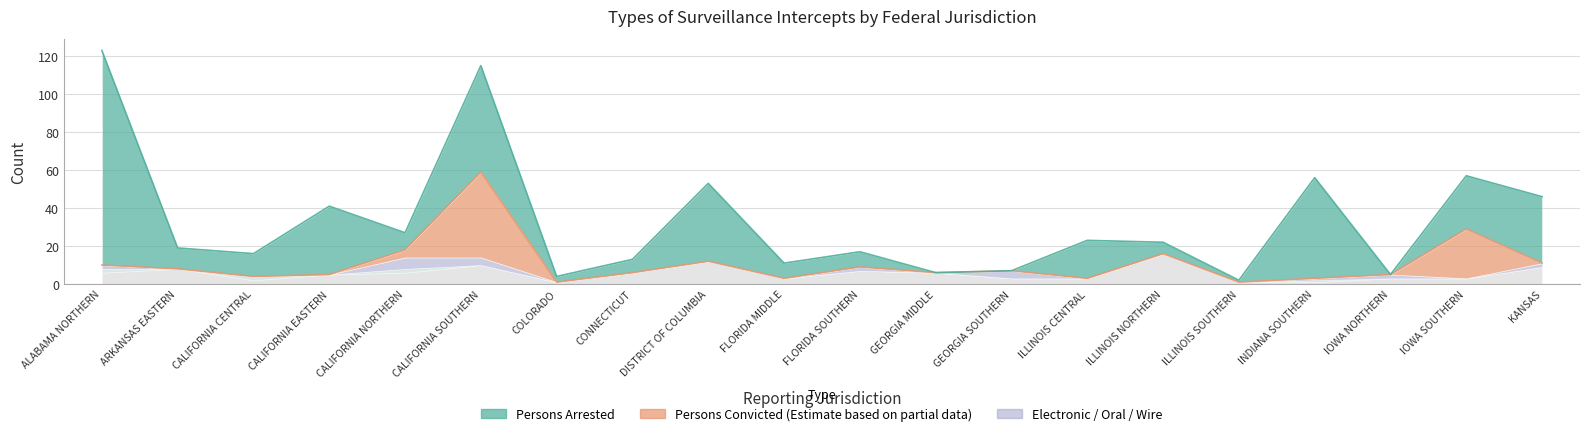

What is the total value across all series at FLORIDA MIDDLE?

11